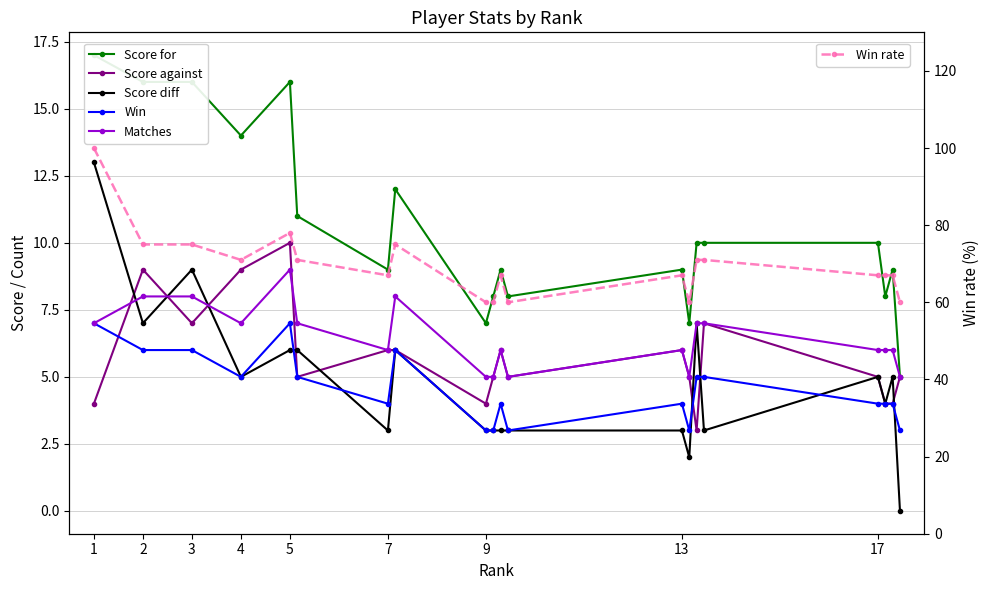

What is the sum of all Score diff values?

96